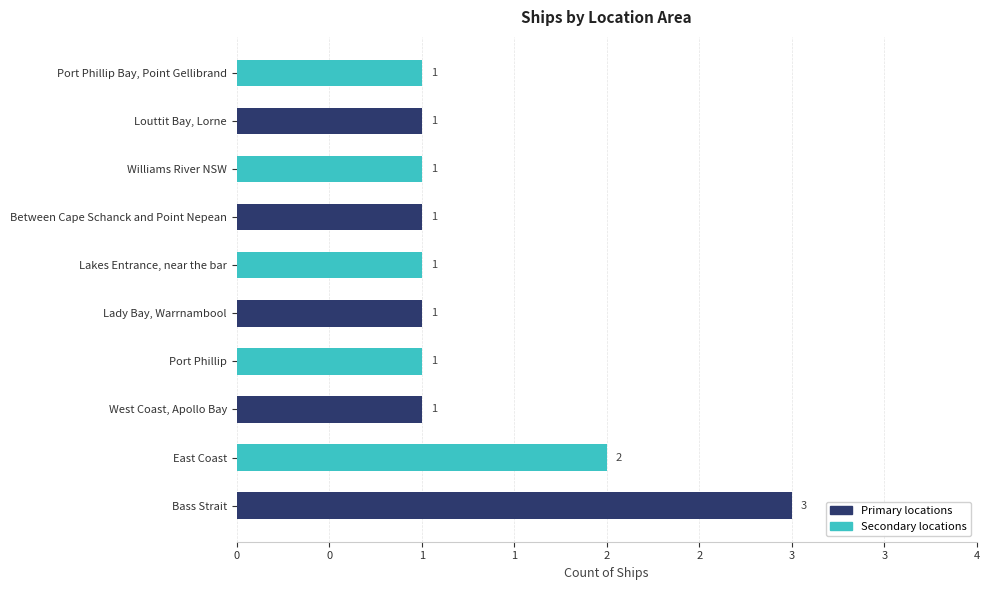

Are the bars horizontal?

Yes